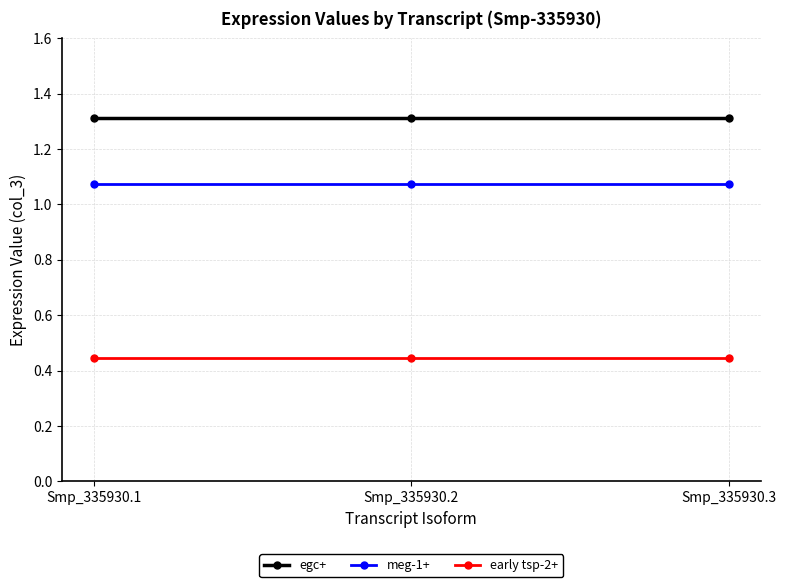

At Smp_335930.3, list the series in order from smallest to largest.

early tsp-2+, meg-1+, egc+